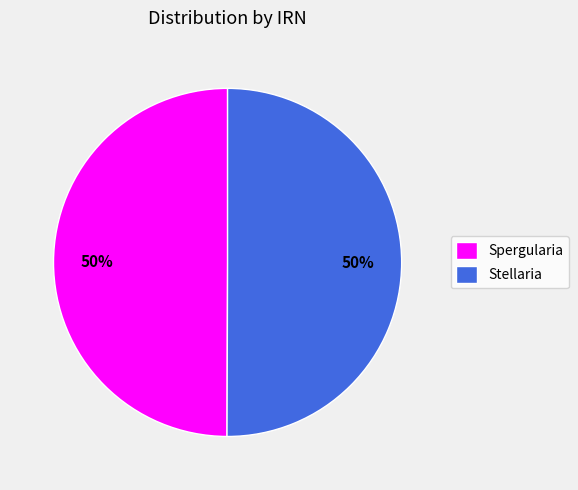

Is the sum of Spergularia and Stellaria greater than half?

Yes